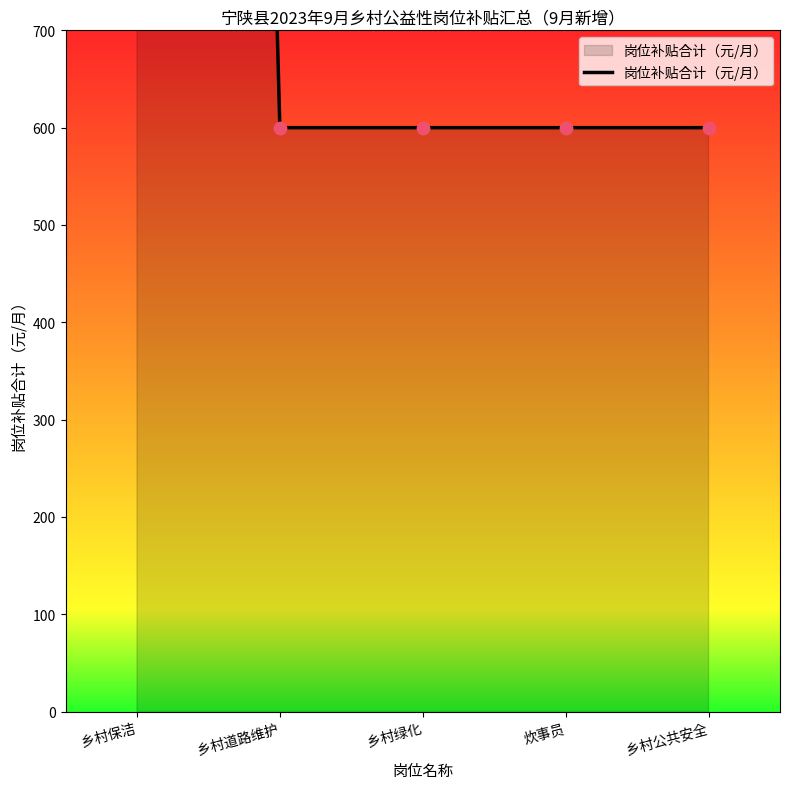

Which has a higher value, 乡村道路维护 or 炊事员?

乡村道路维护